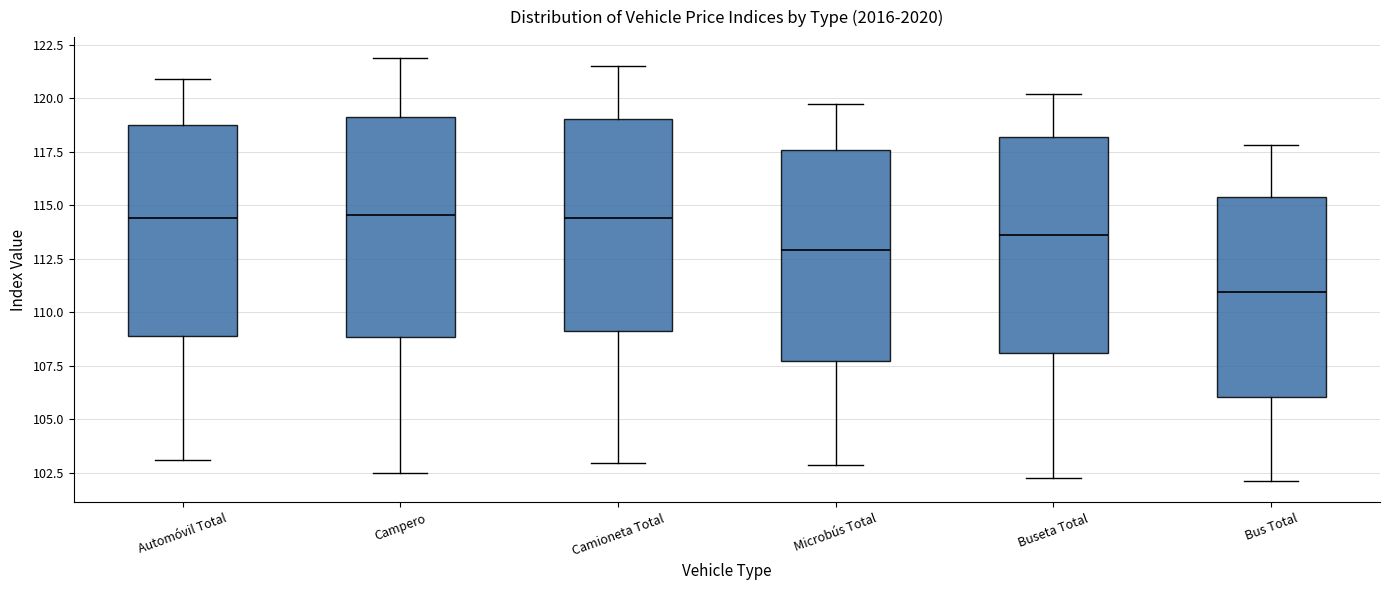

Where does the median line of the box for Campero sit on the y-axis? The values are not printed on the chart, so give them approximately, as read against the axis.

114.5